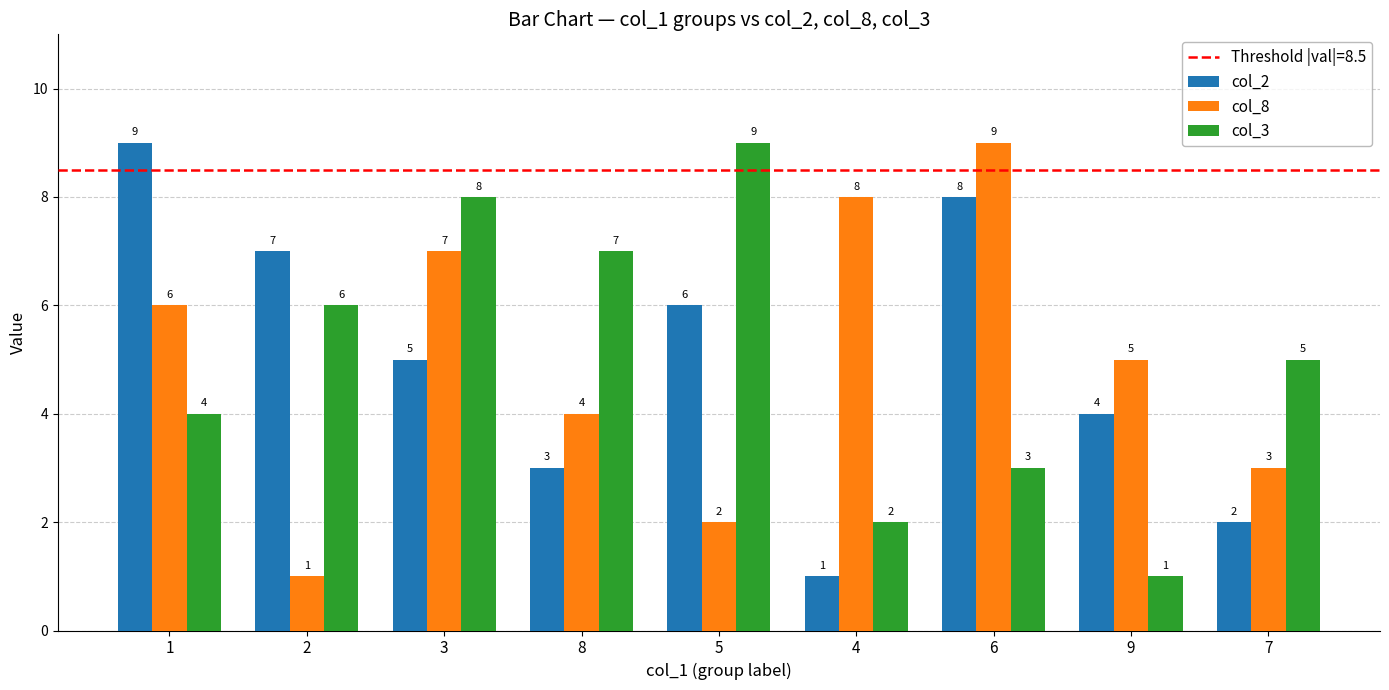

At 2, list the series in order from largest to smallest.

col_2, col_3, col_8